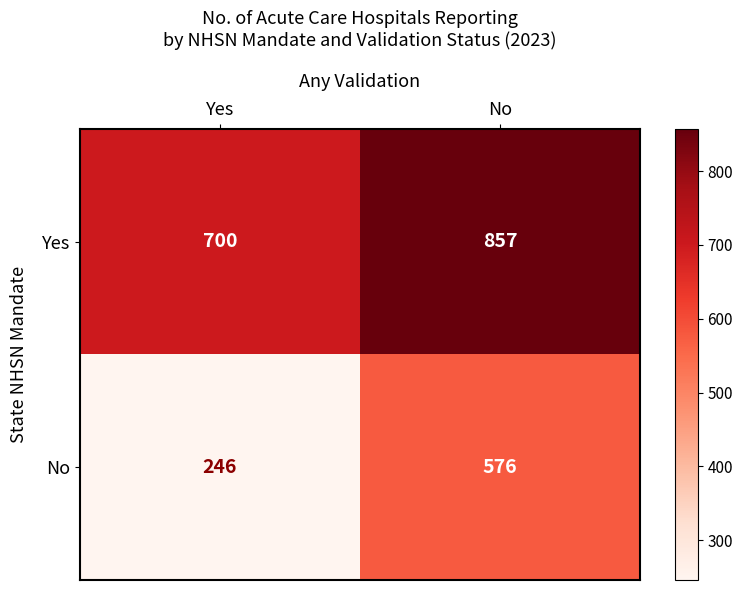

Is it true that No equals 246 at Yes?

True